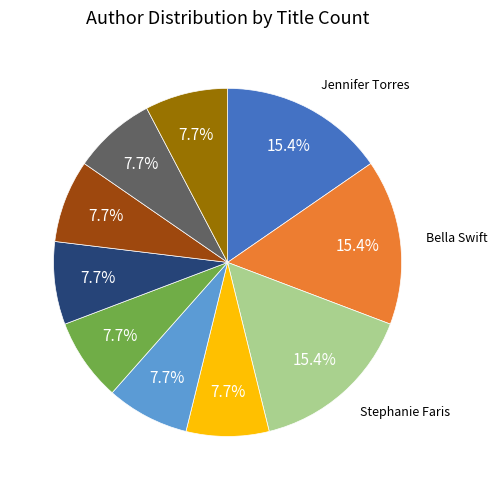

Is there a majority slice in this chart?

No